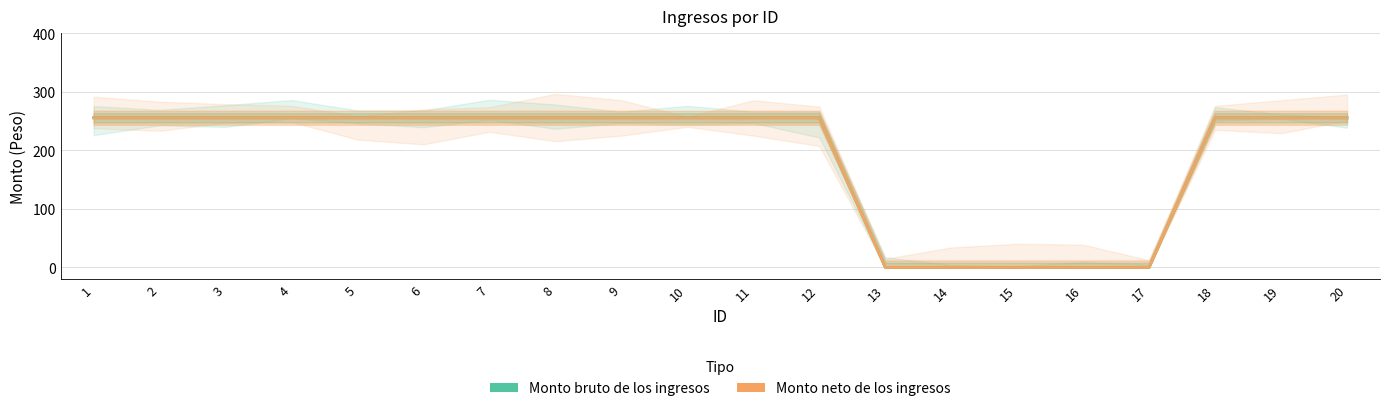

Rank the series at 4 from lowest to highest value.

Monto bruto de los ingresos, Monto neto de los ingresos